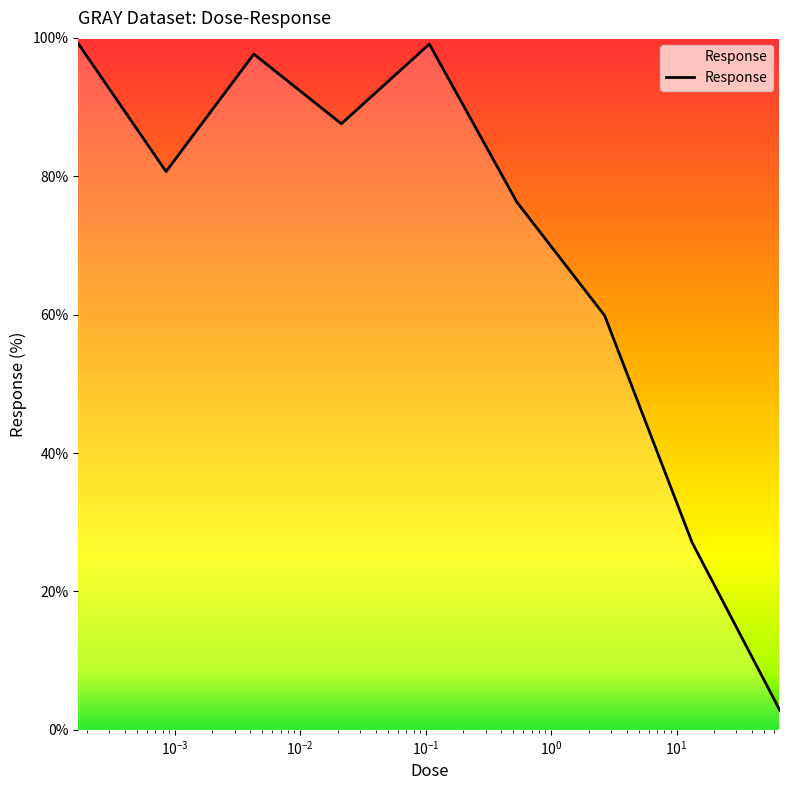

What is the greatest value displayed?

99.1